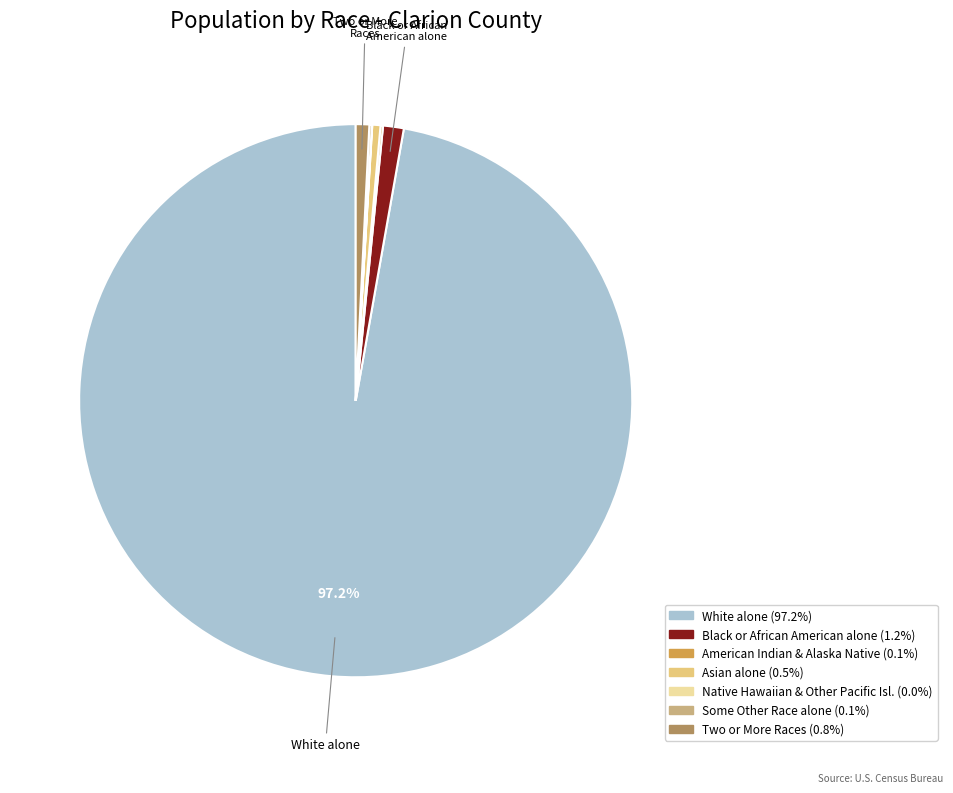

Is there any slice that represents more than half of the pie?

Yes